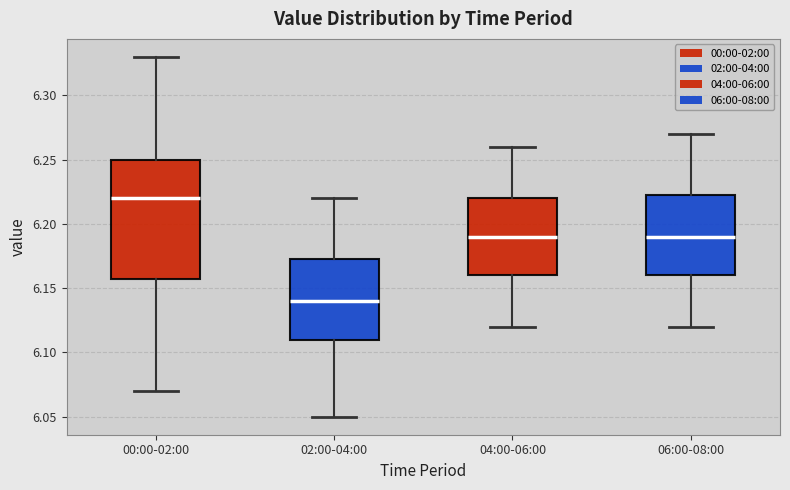

Reading left to right, read every box against the y-axis: the position of its median line, the range the box covers, and the ends of its whiskers. The values are not printed on the chart, so give them approximately, as read against the axis.

00:00-02:00: median 6.220, box 6.160 to 6.250, whiskers 6.070 to 6.330
02:00-04:00: median 6.140, box 6.110 to 6.175, whiskers 6.050 to 6.220
04:00-06:00: median 6.190, box 6.160 to 6.220, whiskers 6.120 to 6.260
06:00-08:00: median 6.190, box 6.160 to 6.225, whiskers 6.120 to 6.270